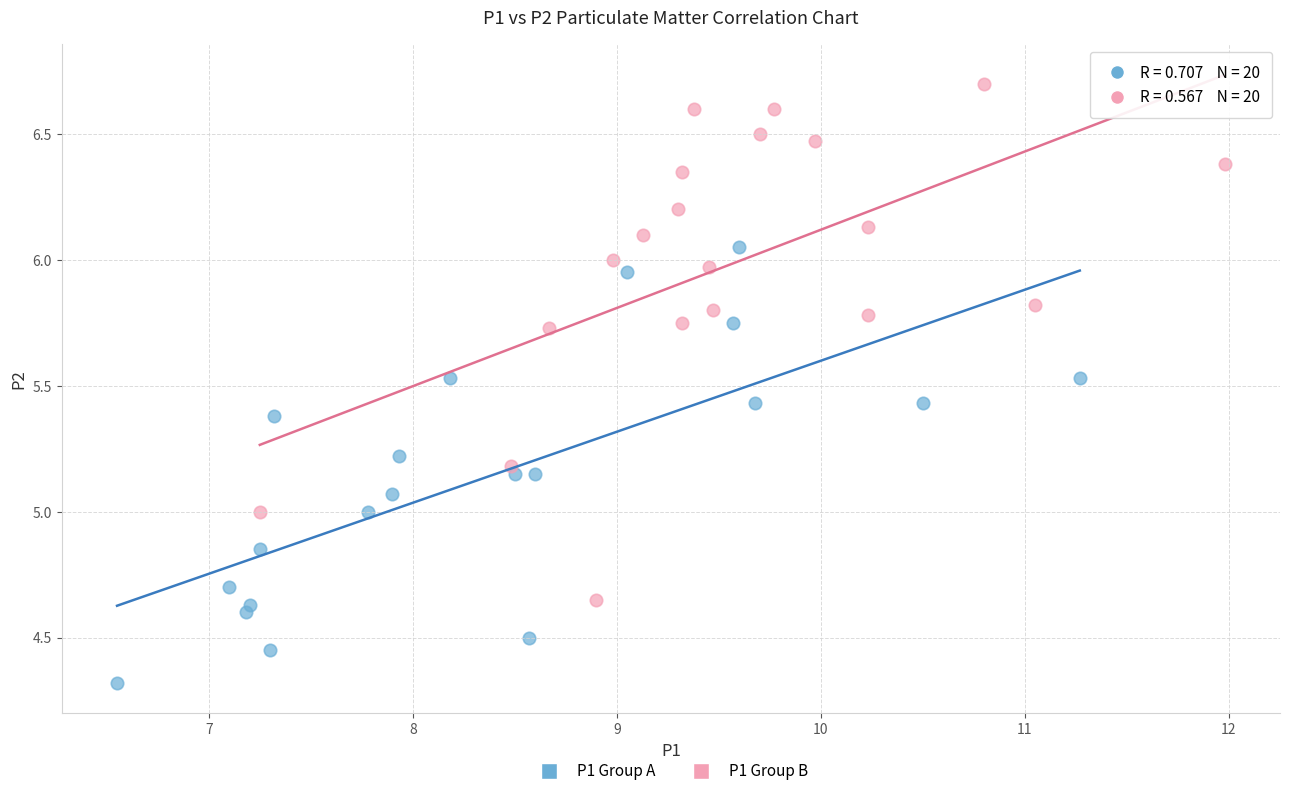

Which series contains the highest Y value?

P1 Group B